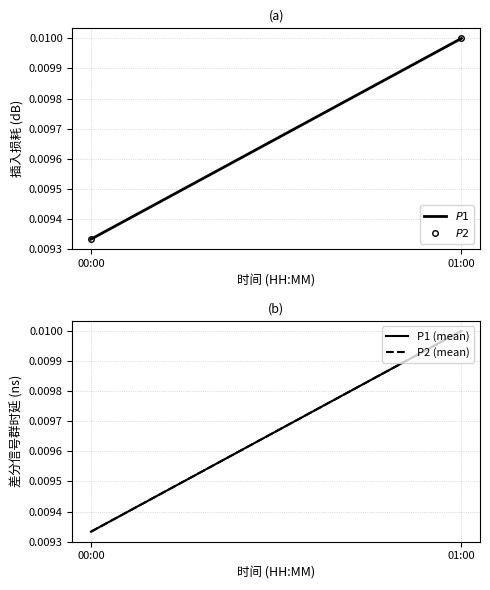

The P1 (mean) series shows 0.0 at 00:00. True or false?

True